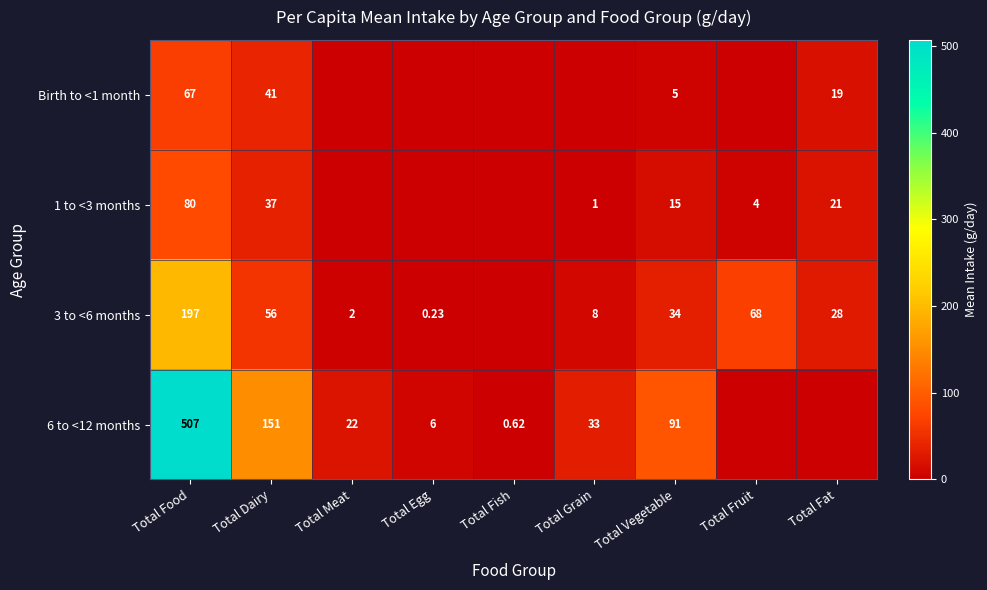

At which label is Birth to <1 month closest to 33?

Total Dairy